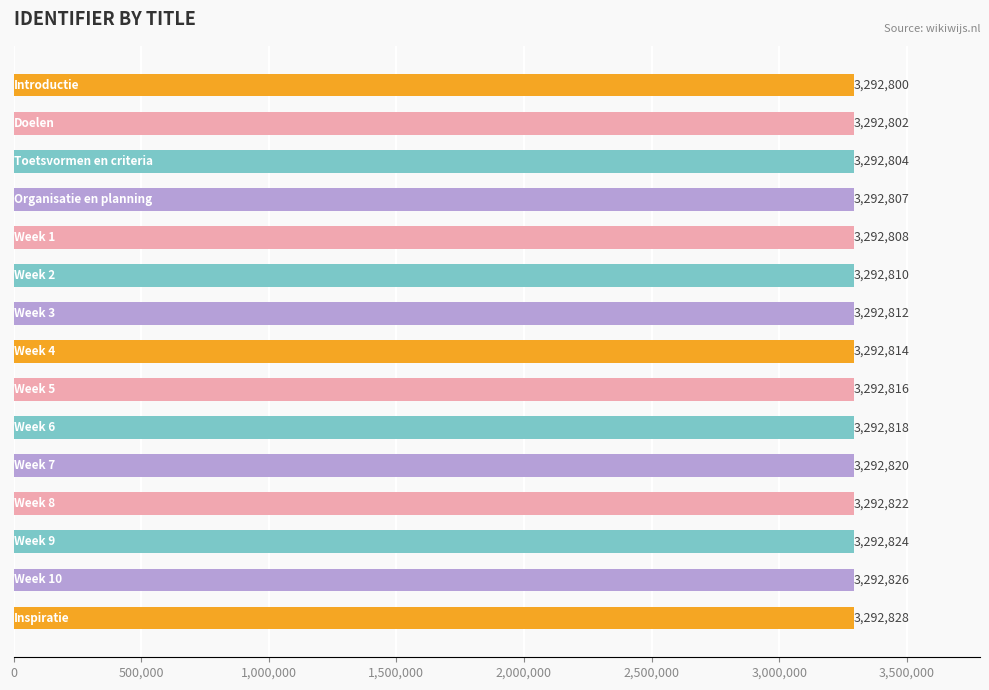

Does the chart contain stacked bars?

No